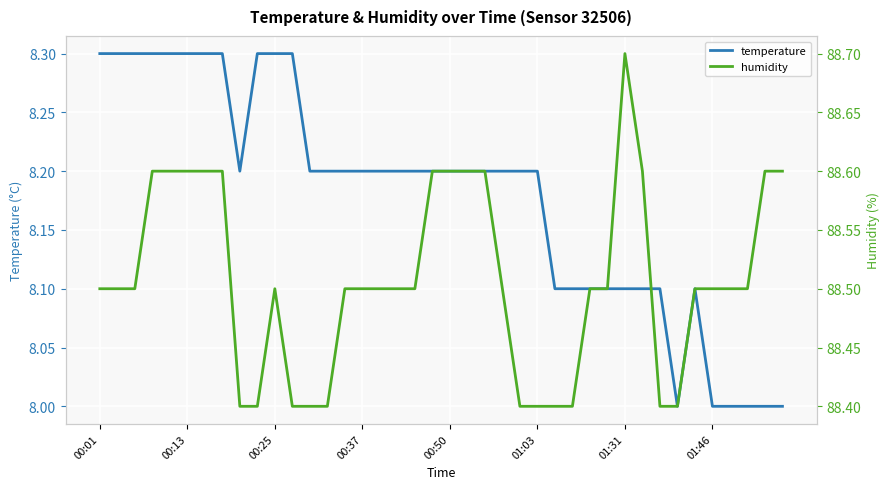

What is the sum of the temperature values at 01:03 and 00:50?

16.4